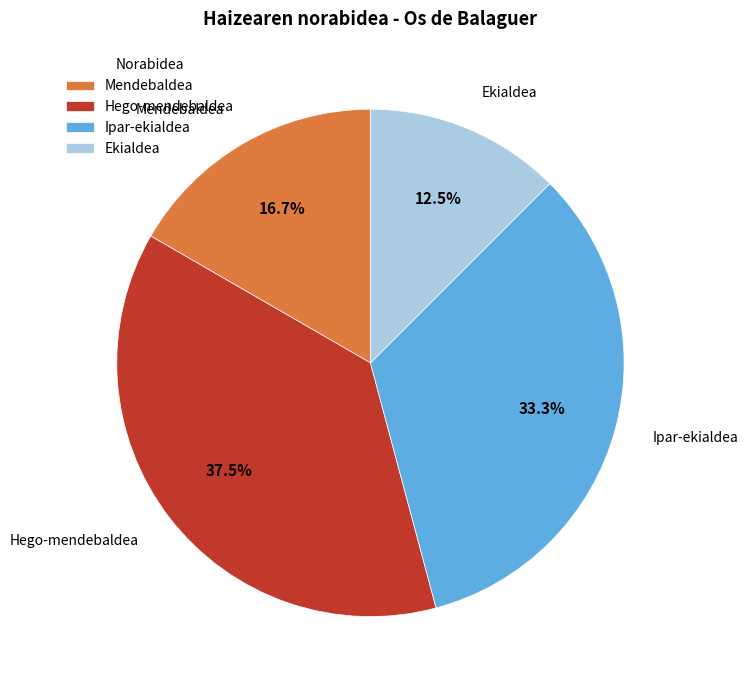

Is there any slice that represents more than half of the pie?

No